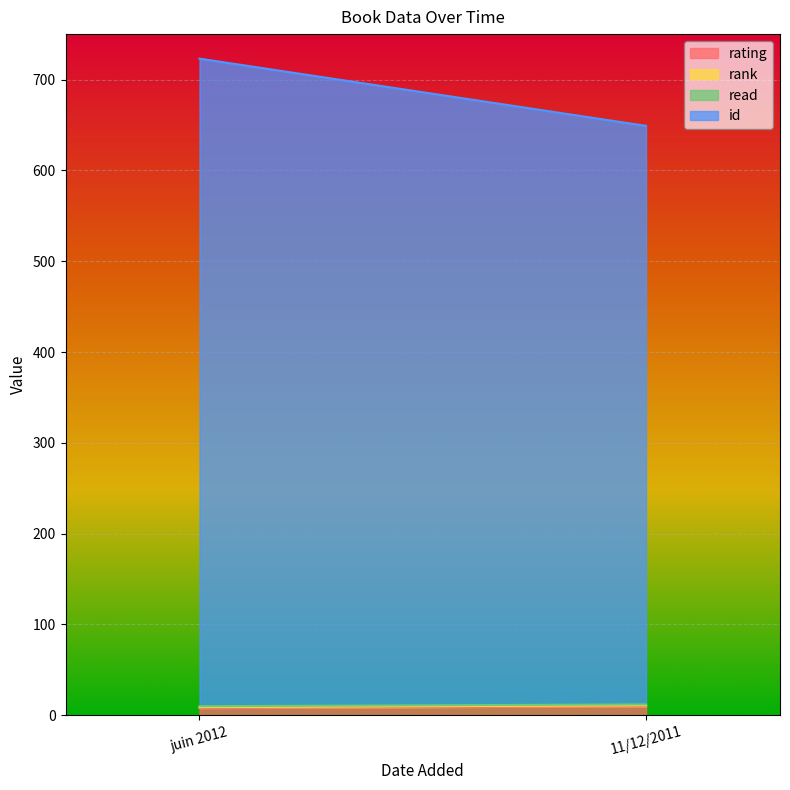

Reading left to right, list all the values displayed in this chart.

rating: juin 2012=8	11/12/2011=10
rank: juin 2012=1	11/12/2011=1
read: juin 2012=1	11/12/2011=1
id: juin 2012=713	11/12/2011=637